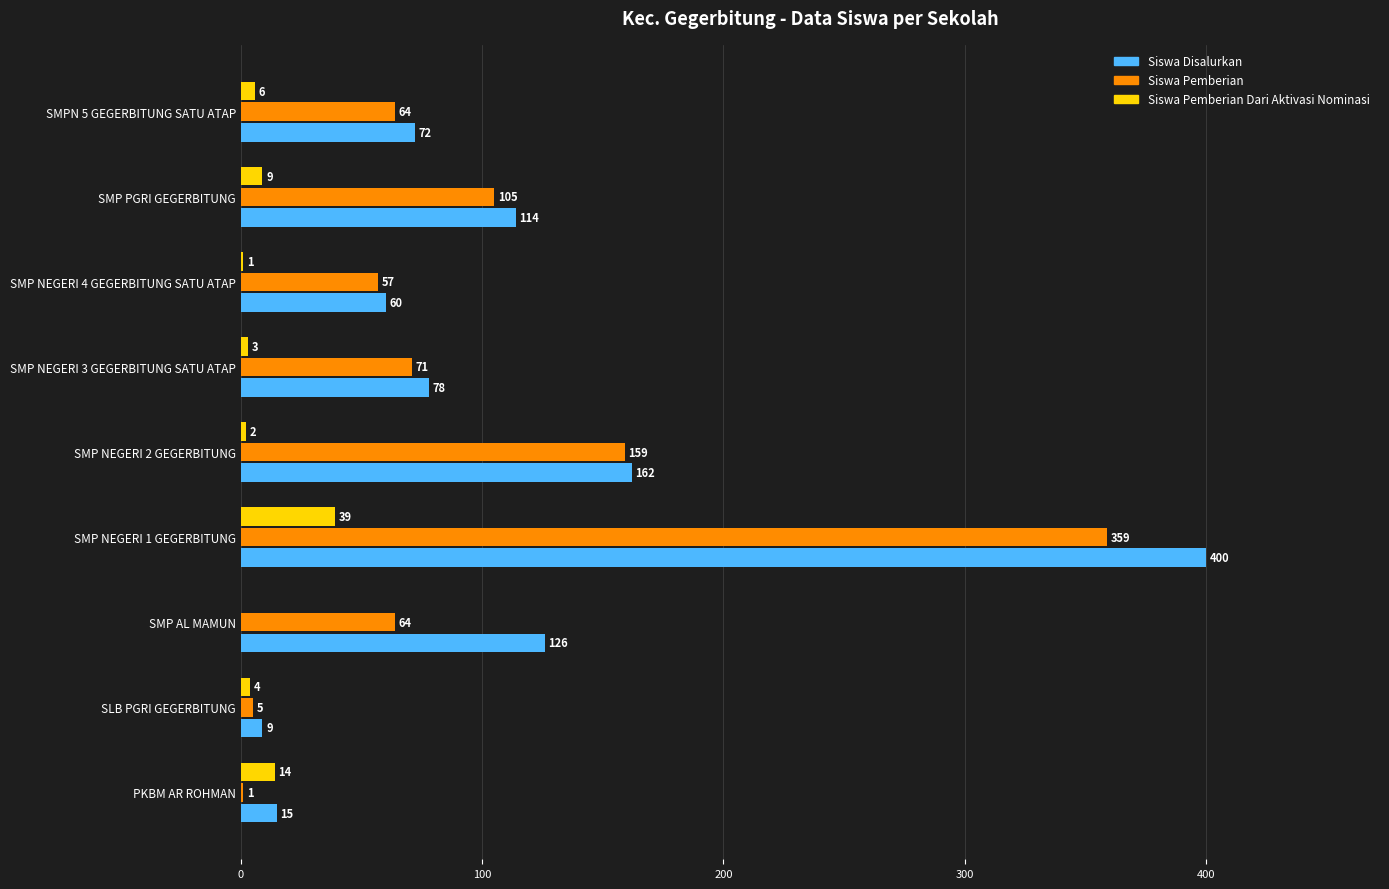

What is the maximum value for Siswa Disalurkan?

400